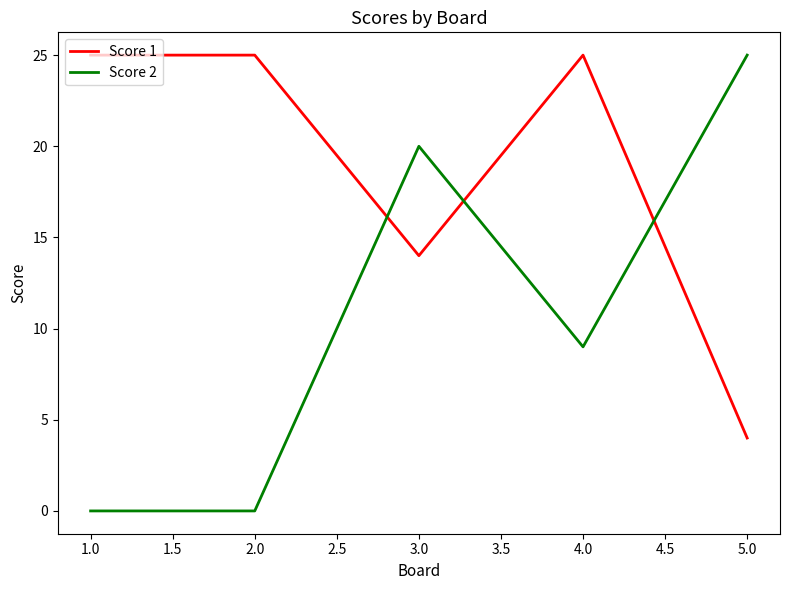

What position from the left is 5.0?

5